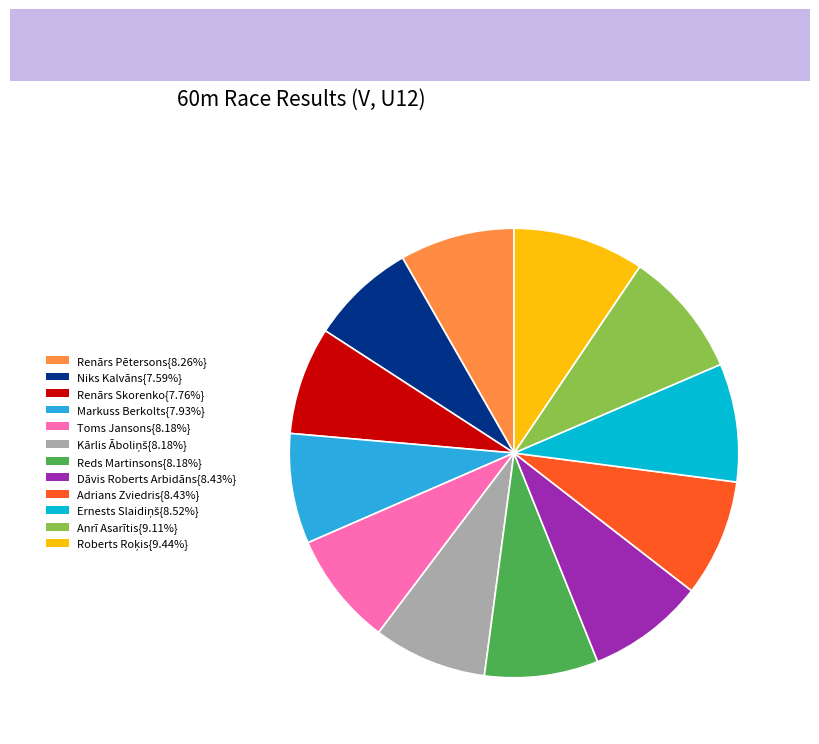

Count the number of slices in the pie.

12